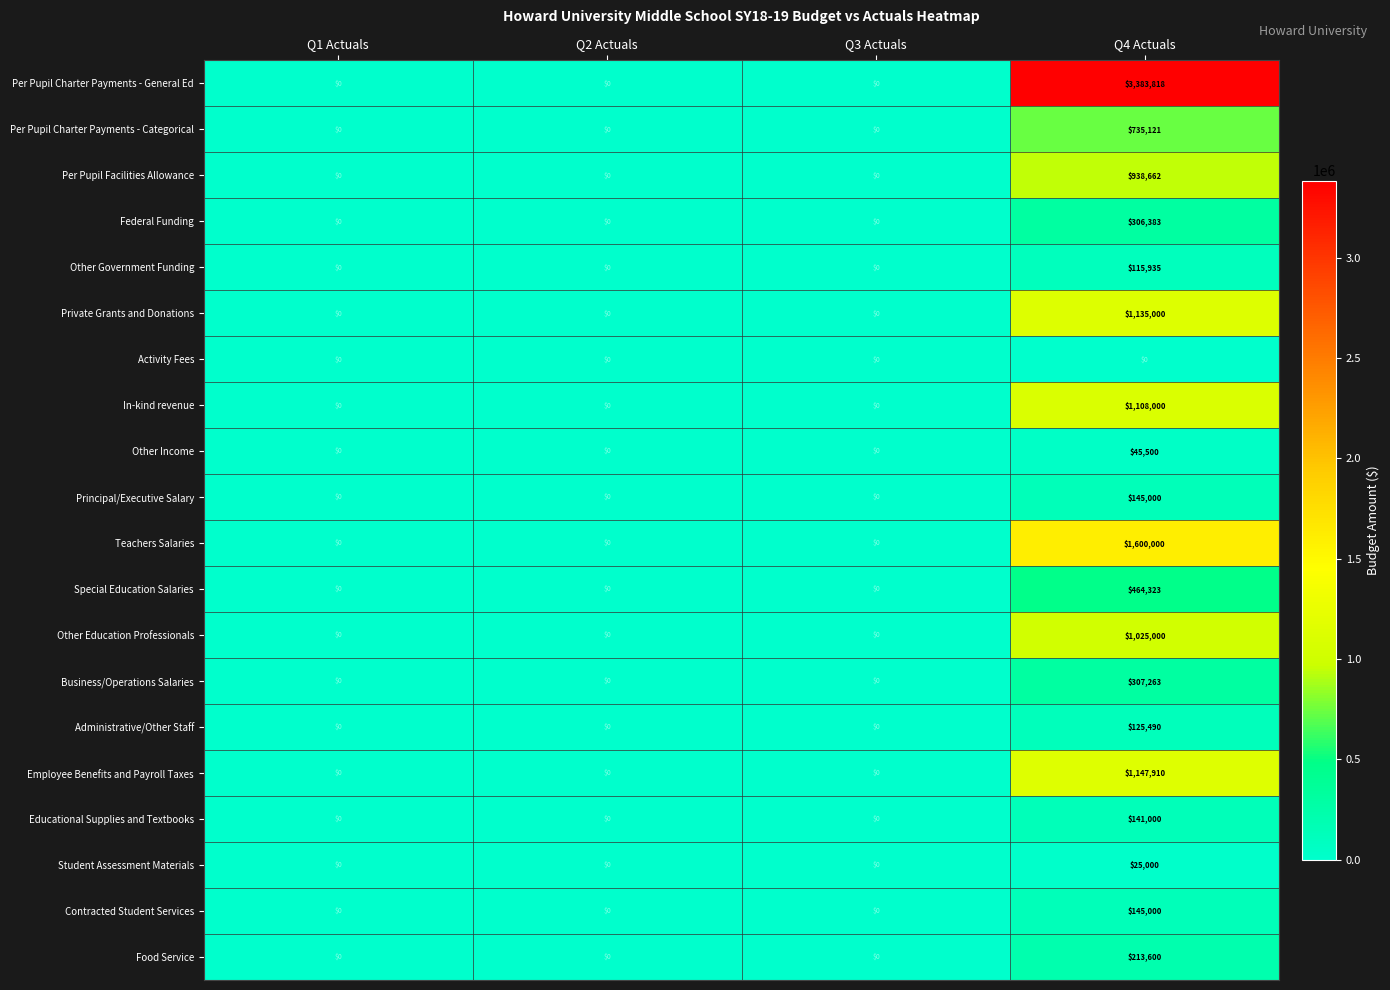

Count the Per Pupil Charter Payments - Categorical values in the range 0 to 735121.

4